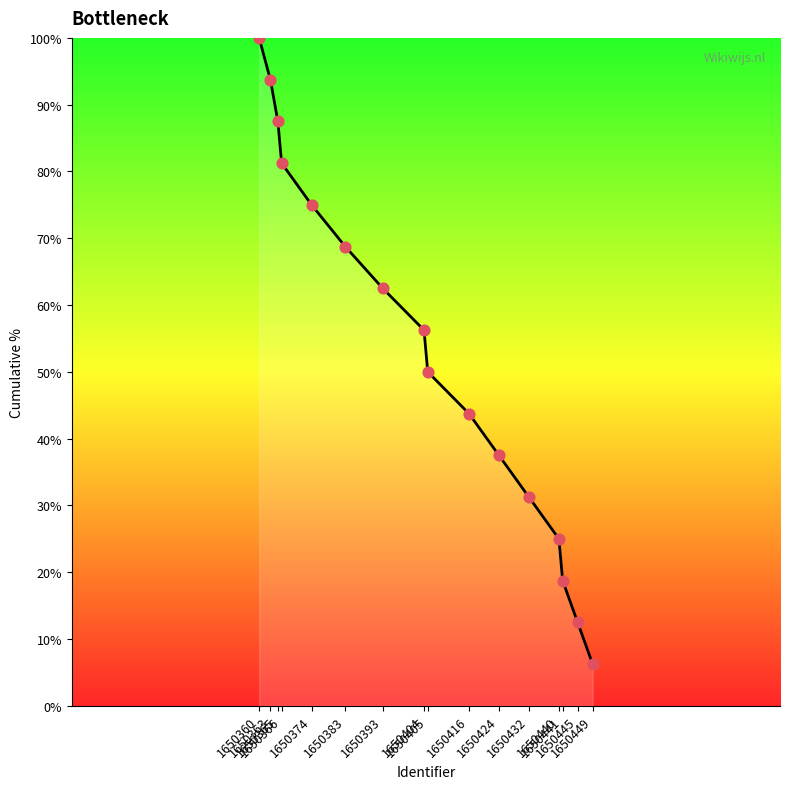

Between 1650432 and 1650393, which is larger?

1650393